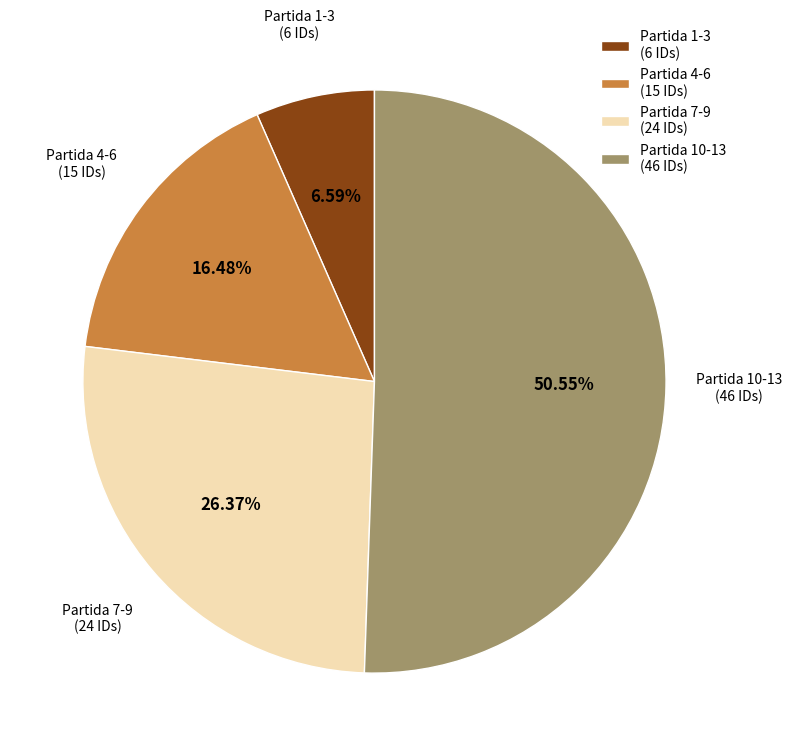

Between Partida 1-3 (6 IDs) and Partida 10-13 (46 IDs), which is larger?

Partida 10-13 (46 IDs)